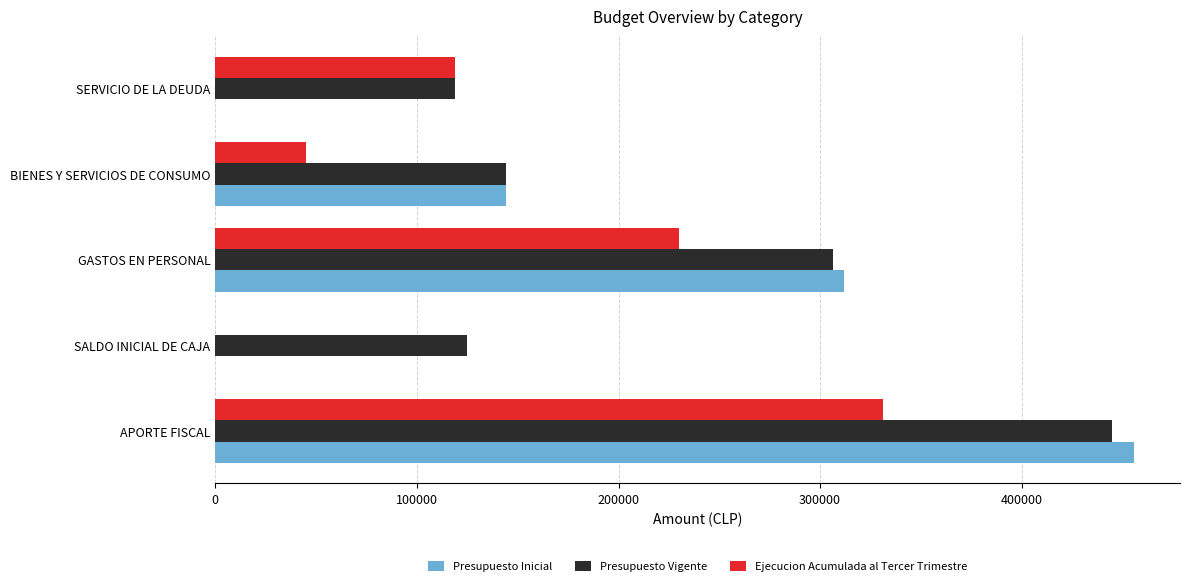

What are all the series names shown in the legend?

Presupuesto Inicial, Presupuesto Vigente, Ejecucion Acumulada al Tercer Trimestre